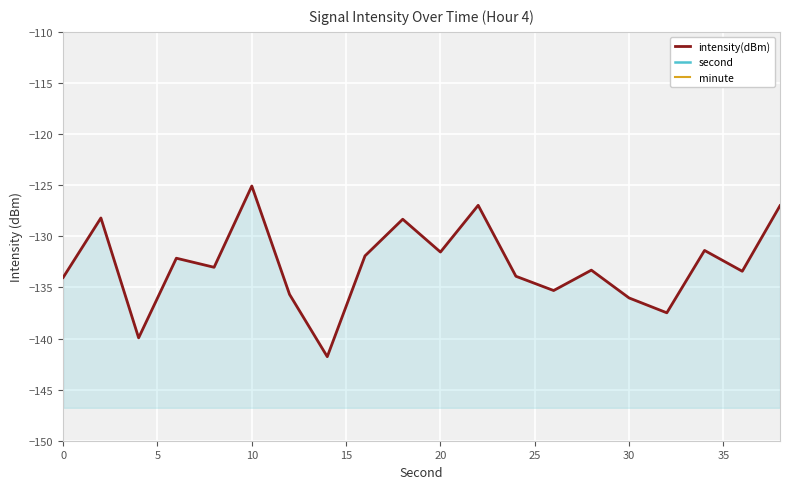

What is the difference between the second highest and second lowest values in the second series?

34.0